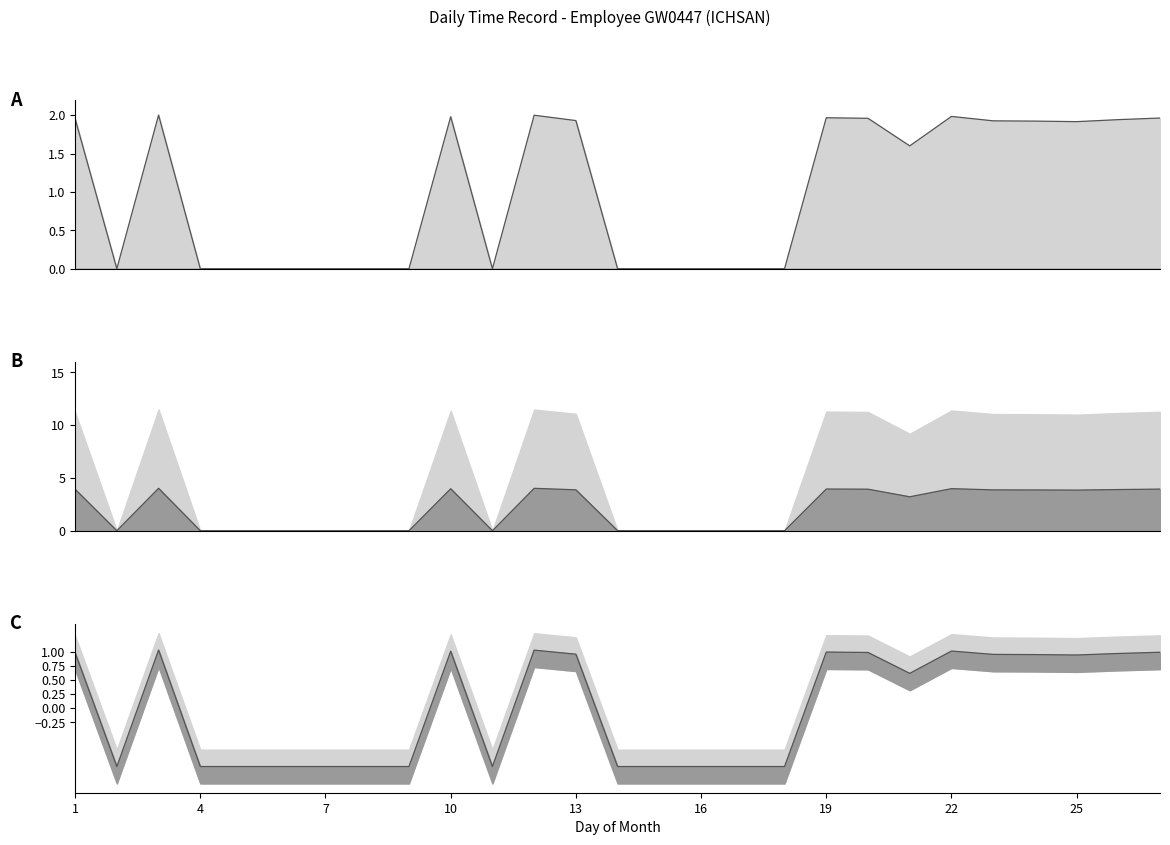

Is the value of Low fraction line at 19 greater than the value of Low line at 13?

No